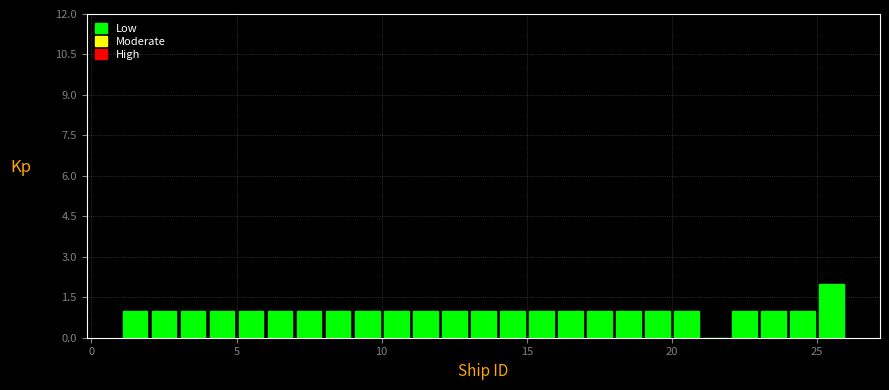

Around what value on the x-axis is the tallest bar? Give the approximate position of its centre, as read against the axis.

25.5